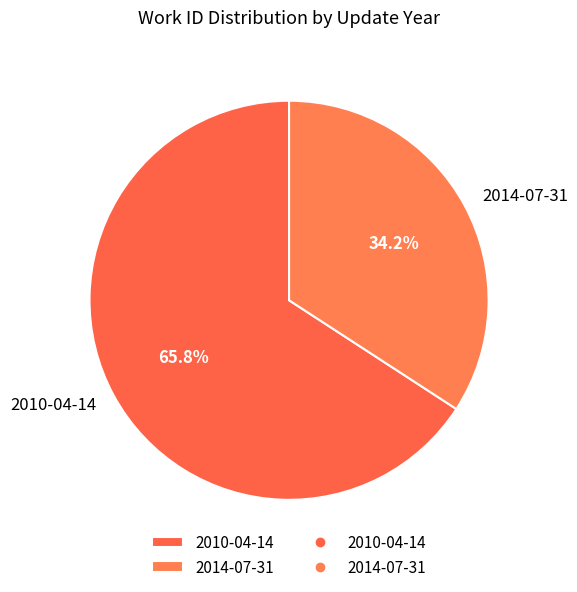

Which has a higher value, 2014-07-31 or 2010-04-14?

2010-04-14